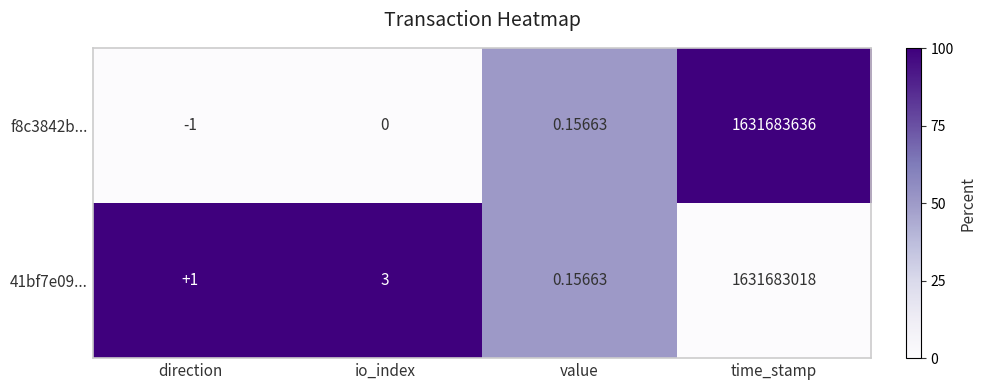

Which series changed the most between io_index and value?

41bf7e09...